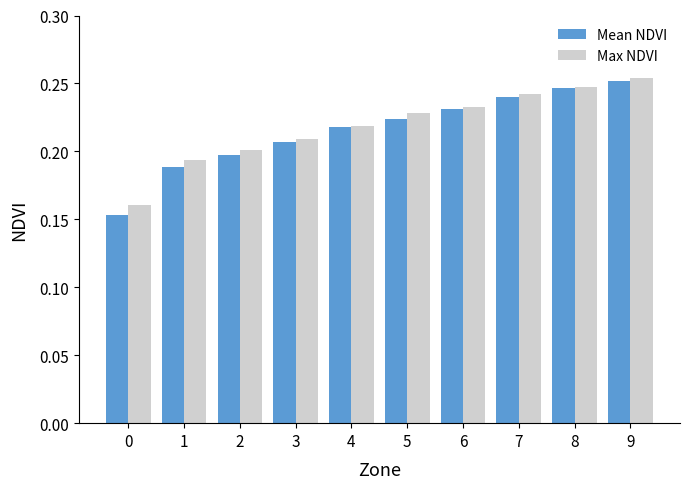

How many distinct data groups are displayed?

2